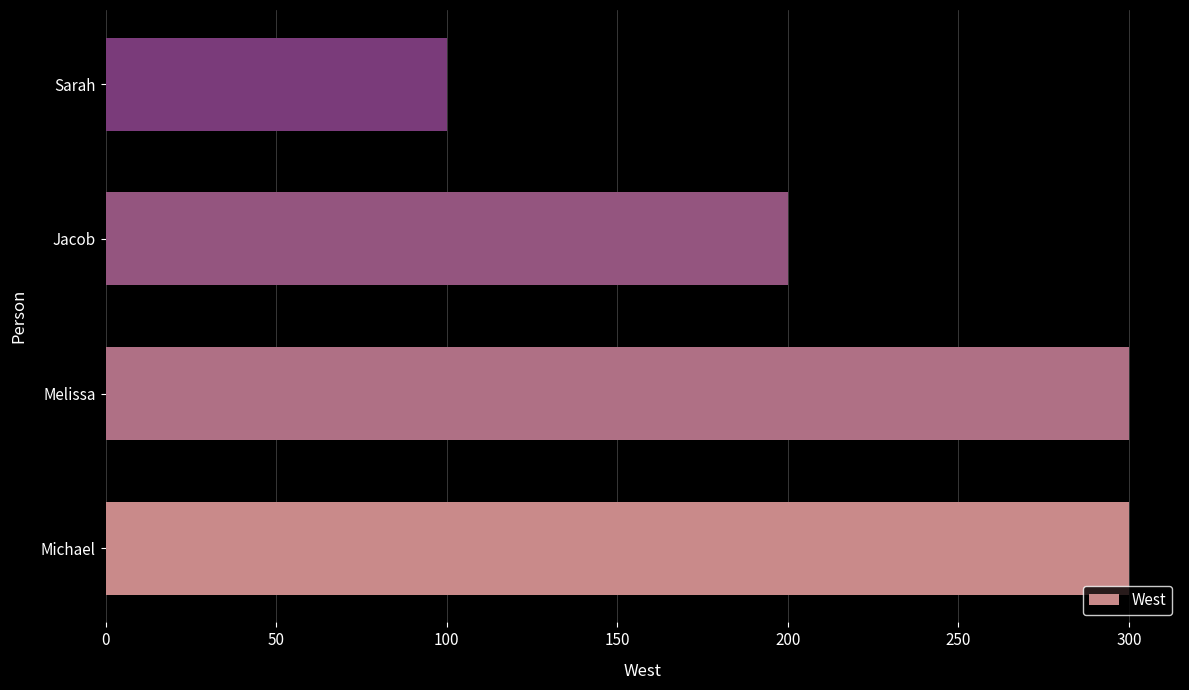

The value at Melissa is 468. True or false?

False